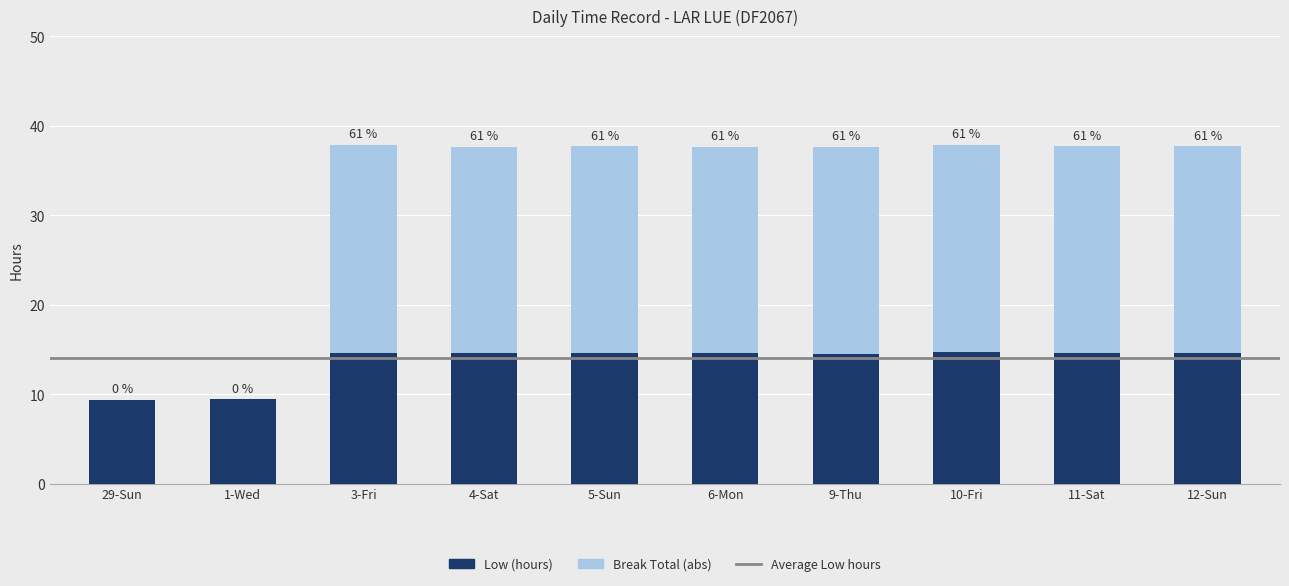

What position from the left is 29-Sun?

1